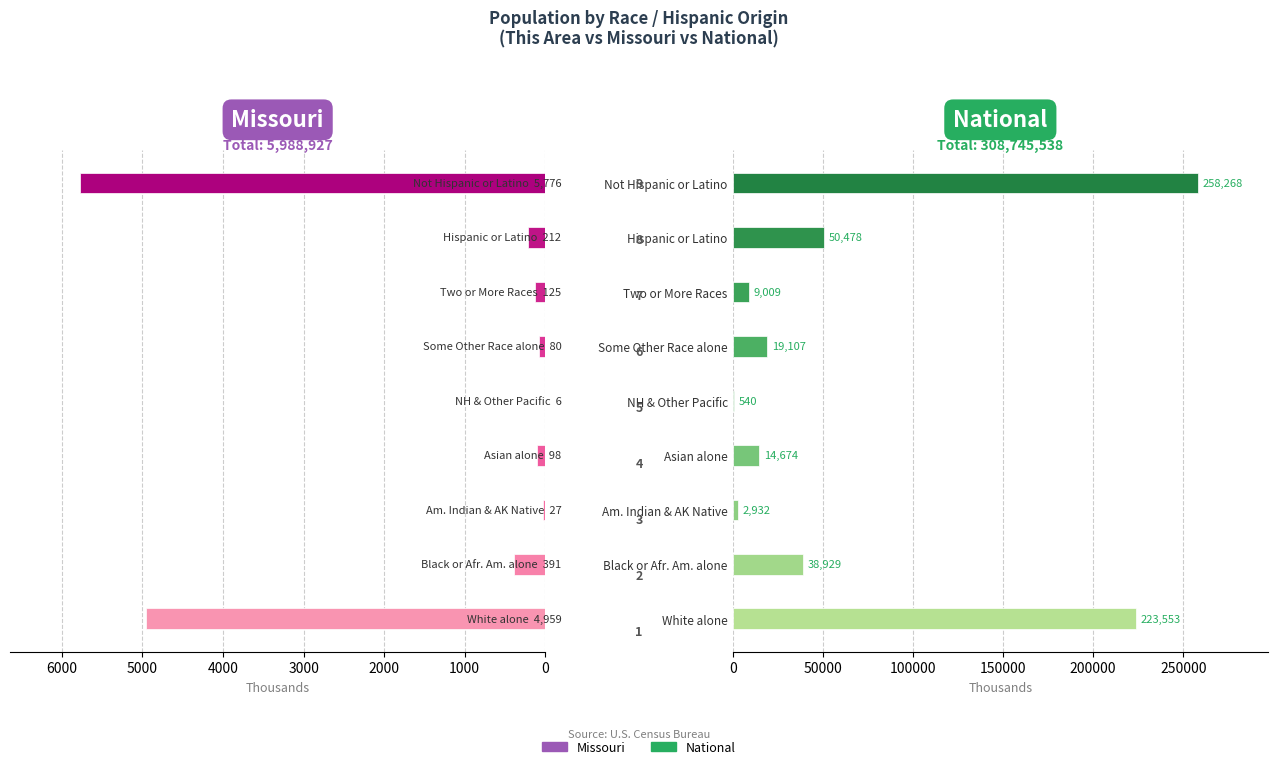

At how many categories does at least one series exceed 102650?

2